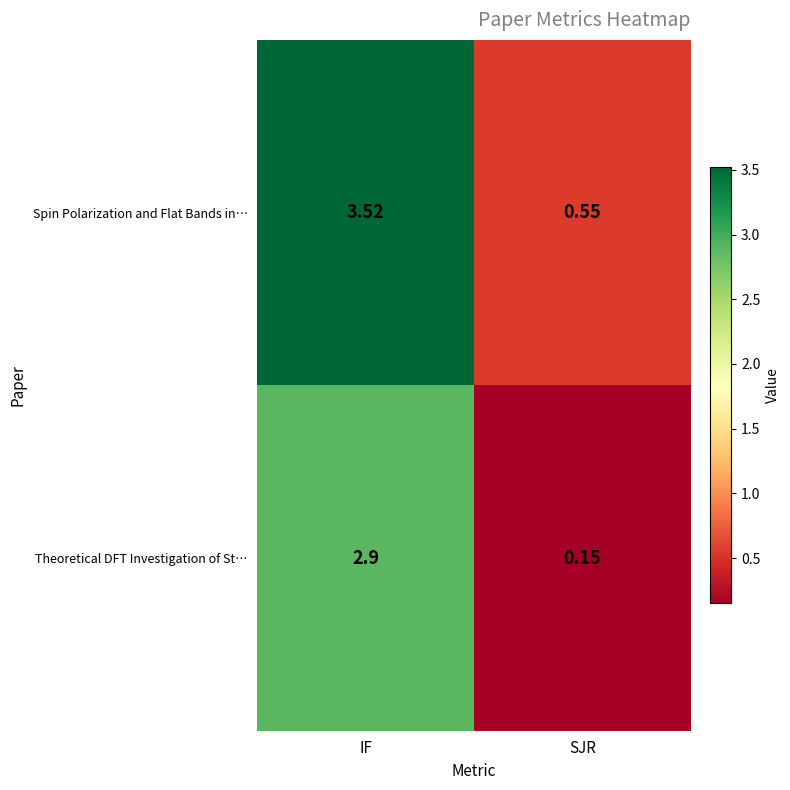

Which category has the highest value across all series?

IF